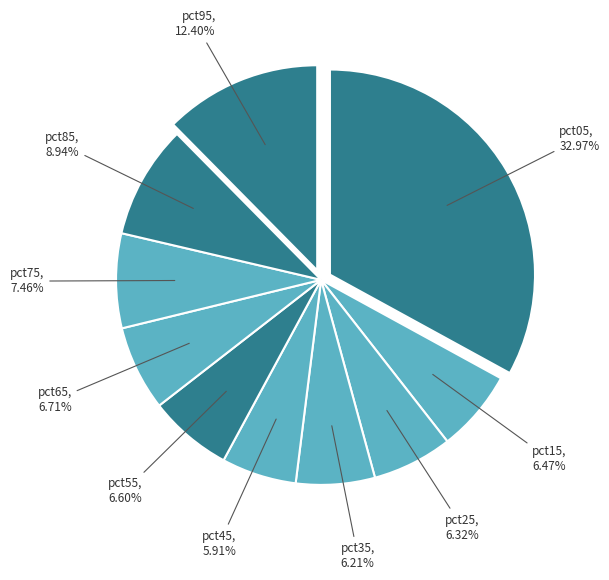

Count the number of slices in the pie.

10